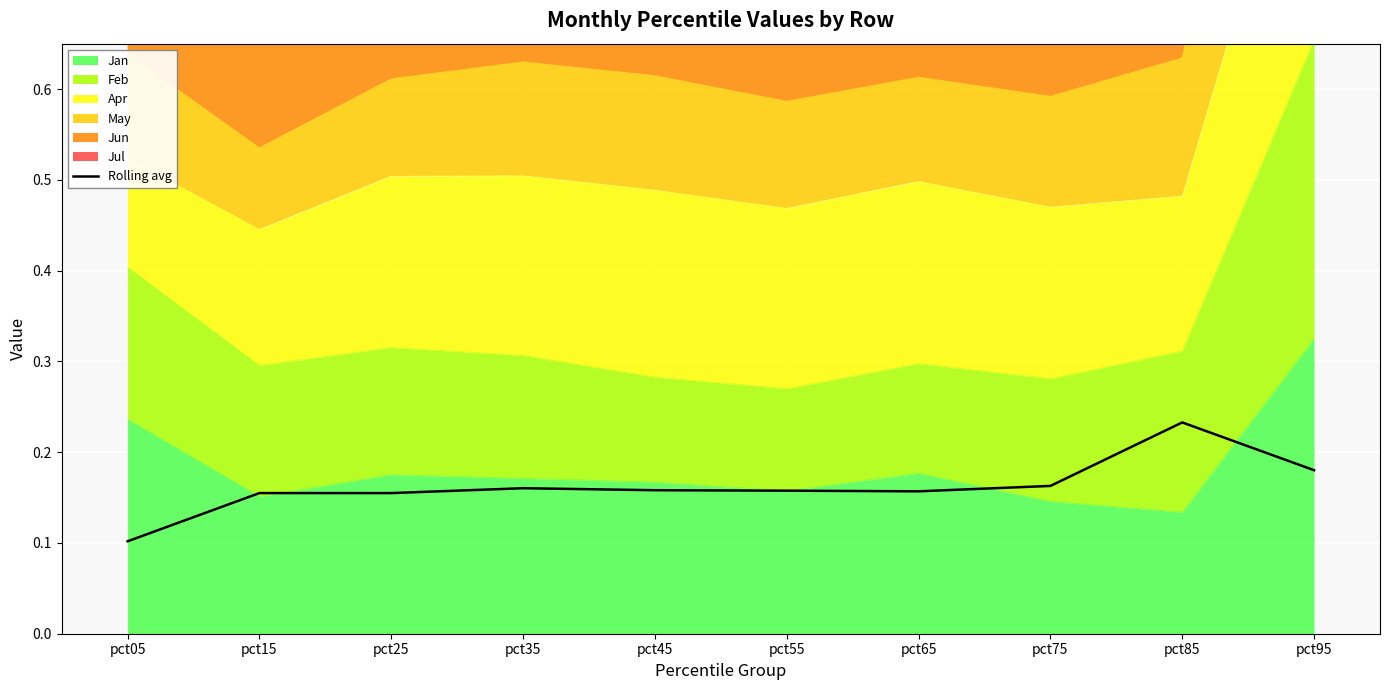

What is the average value?

0.2